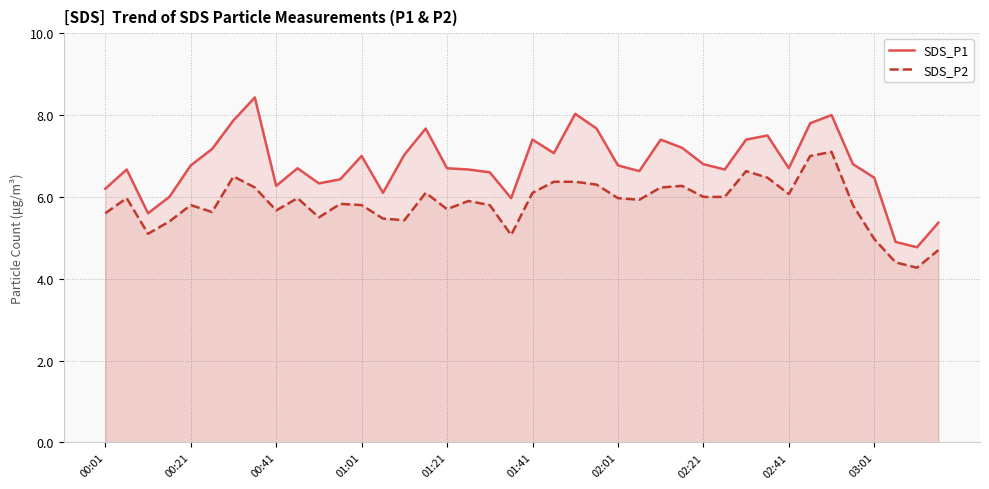

List the series in order of their peak value, lowest first.

SDS_P2, SDS_P1